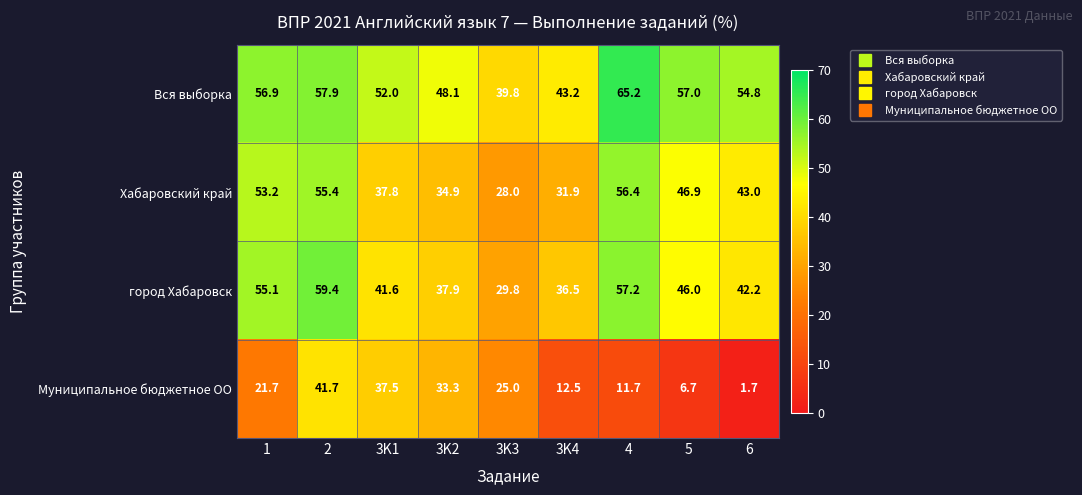

How many series are shown in this chart?

4